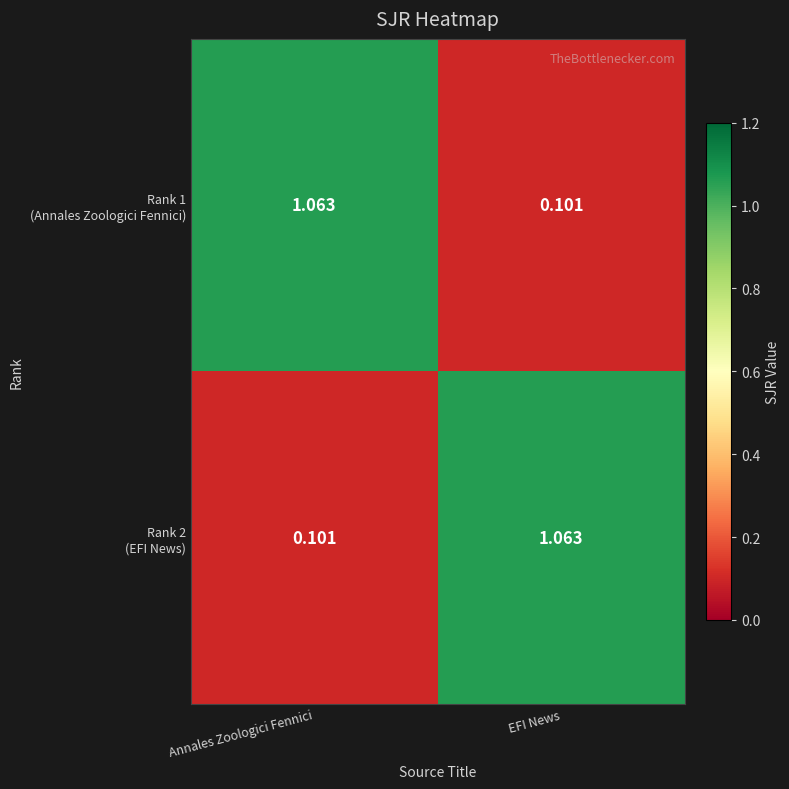

How many series are shown in this chart?

2